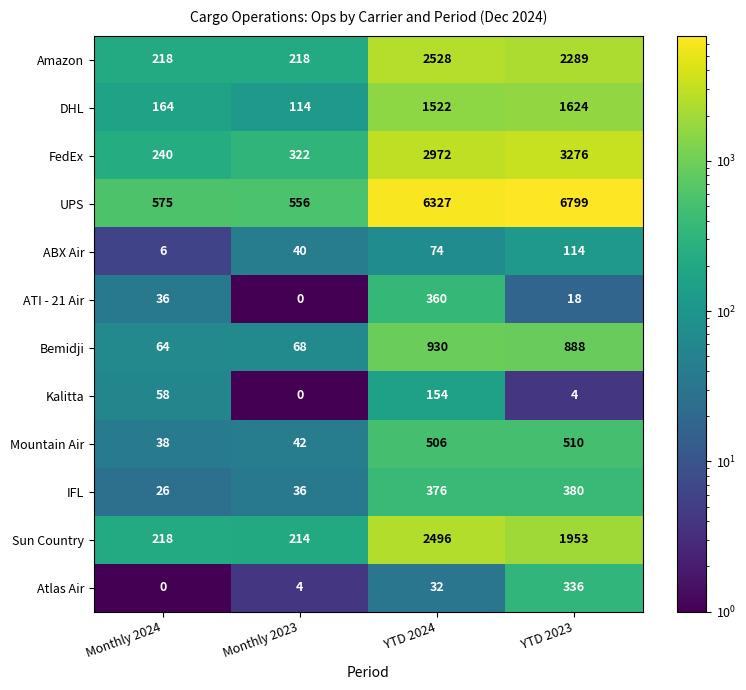

What is the difference between the second highest and second lowest values in the Atlas Air series?

28